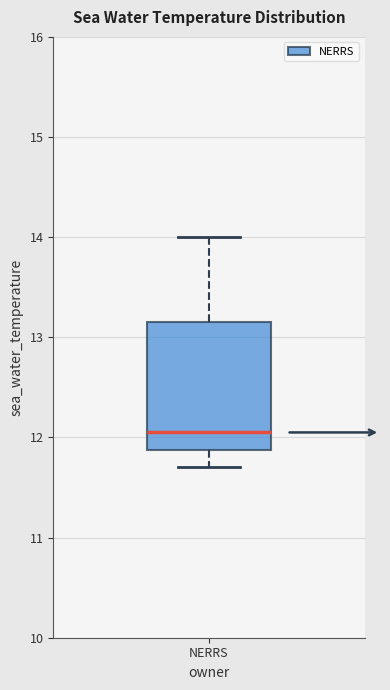

Transcribe this box plot: give where the median line is, the range the box spans, and where the two whiskers end, as read against the y-axis. The values are not printed on the chart, so give them approximately, as read against the axis.

median 12.1, box 11.9 to 13.2, whiskers 11.7 to 14.0